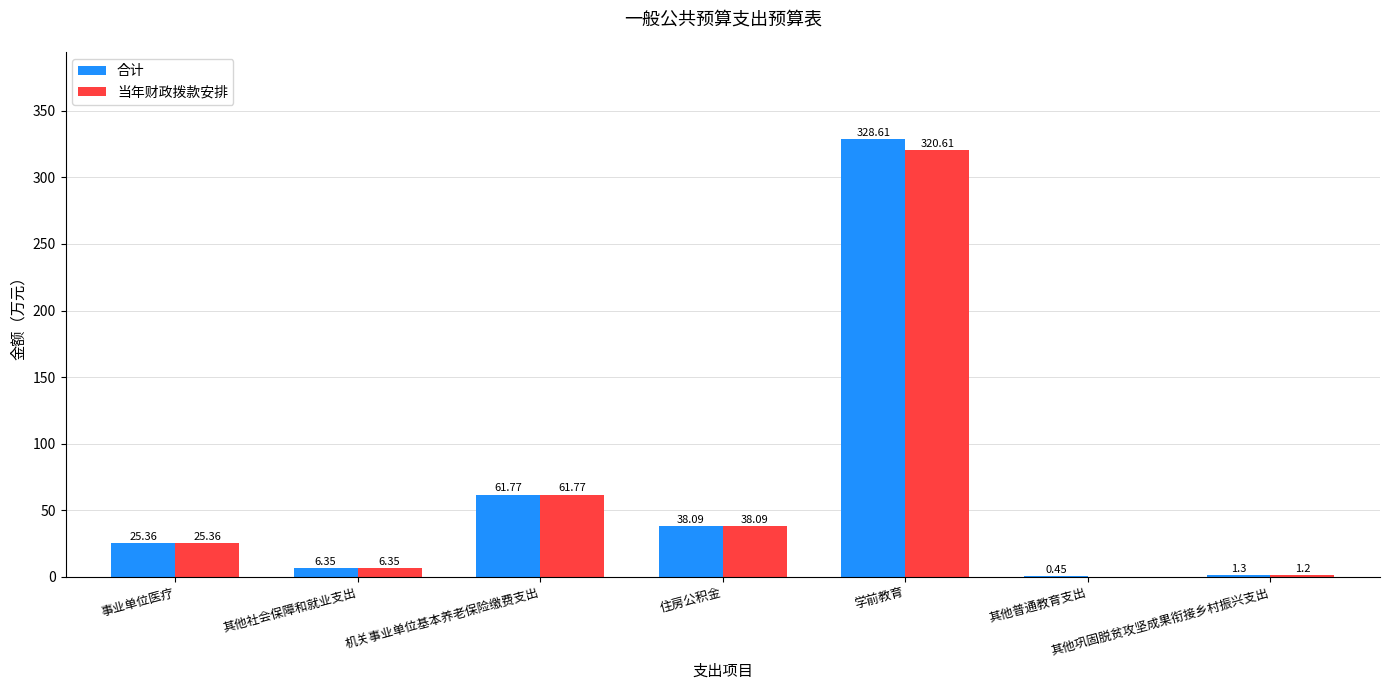

What is the sum of all 合计 values?

461.9